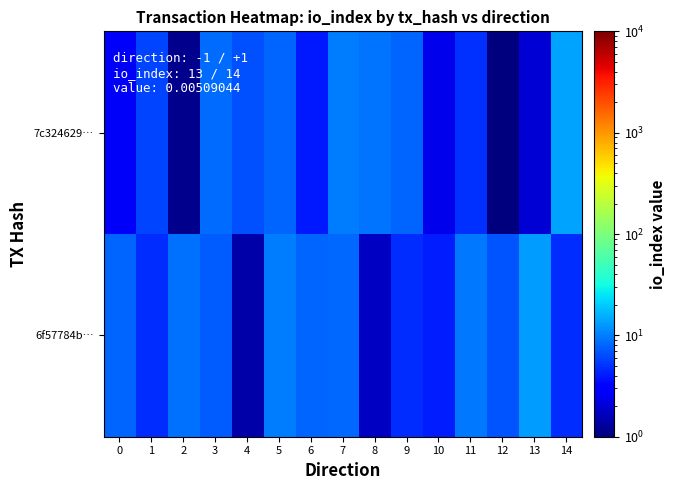

At which category is the sum across all series the highest?

14